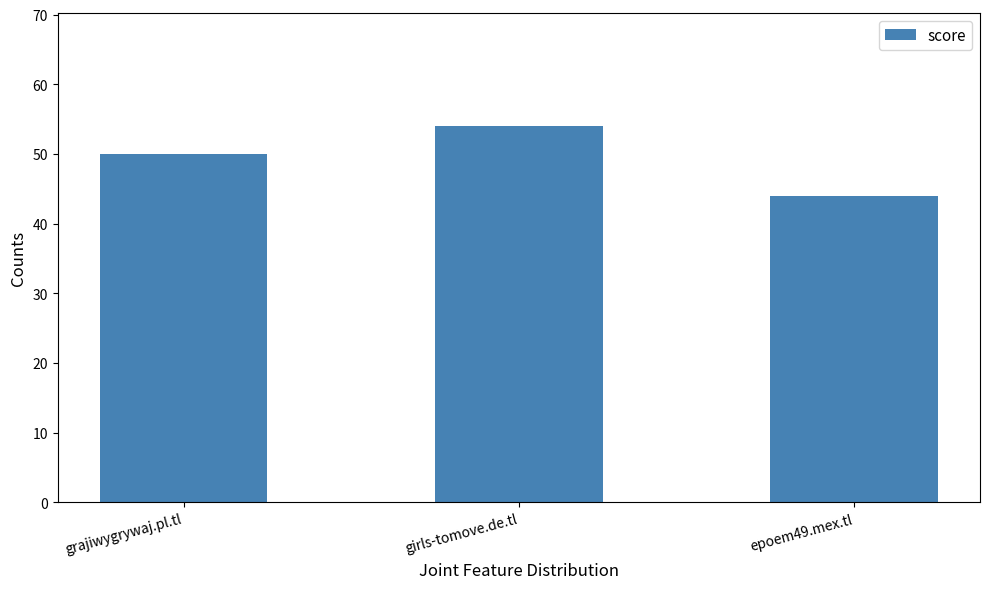

What is the value of the 2nd bar from the left?

54